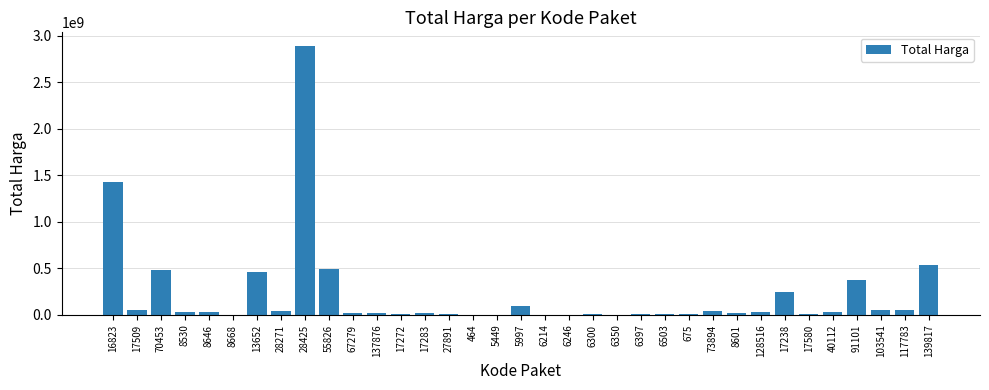

Is it true that the value at 70453 is 627202142?

False